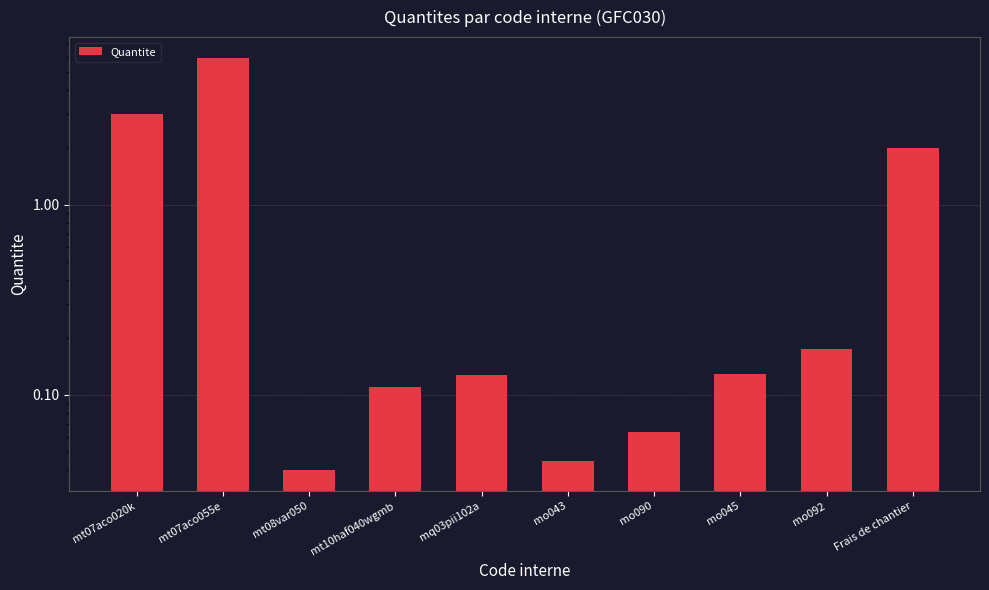

List the labels in order of value, smallest first.

mt08var050, mo043, mo090, mt10haf040wgmb, mq03pii102a, mo045, mo092, Frais de chantier, mt07aco020k, mt07aco055e